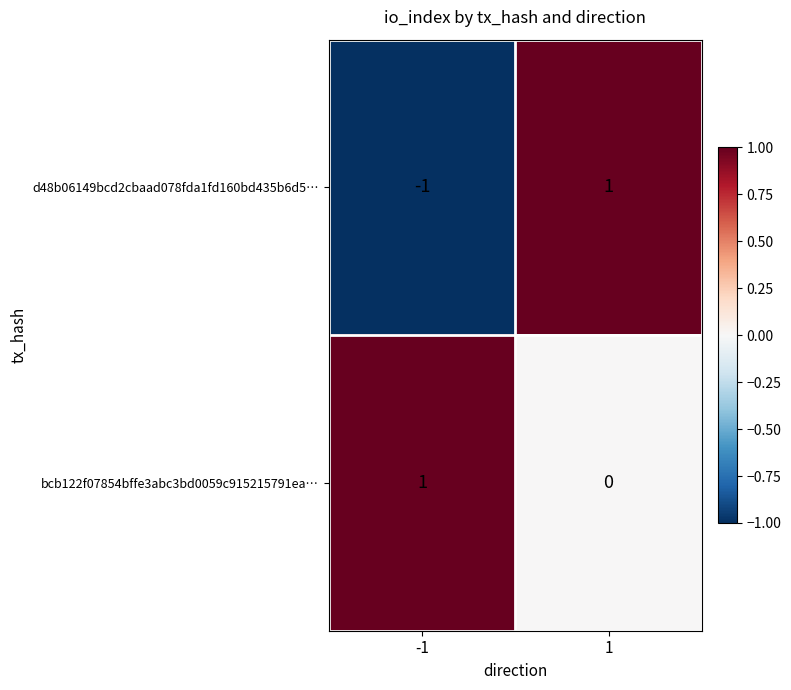

What is the maximum value shown in the chart?

1